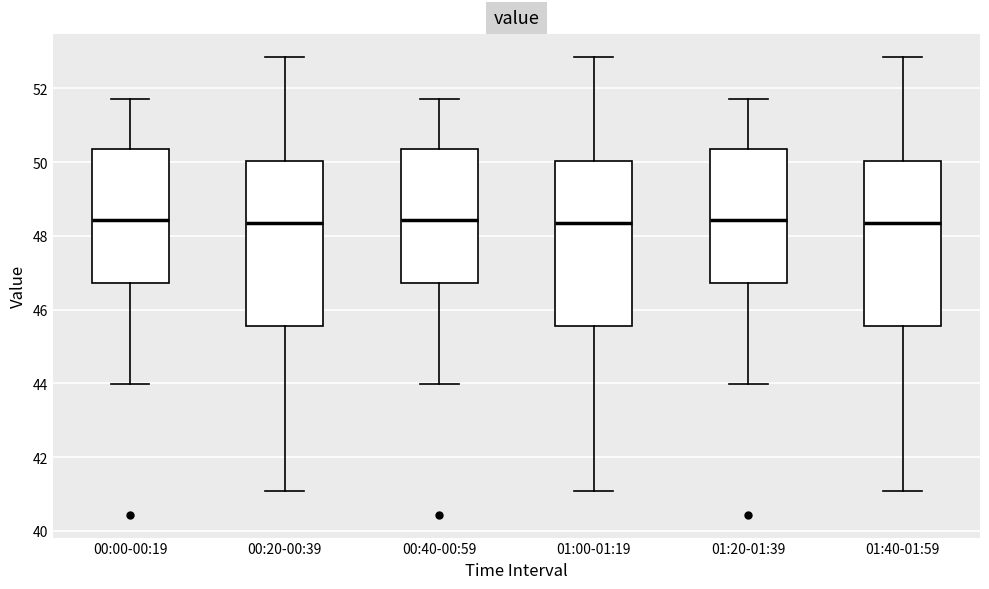

Reading left to right, transcribe this box plot: for each box, give where its median line is, the range the box spans, and where its two whiskers end, as read against the y-axis. The values are not printed on the chart, so give them approximately, as read against the axis.

00:00-00:19: median 48.4, box 46.8 to 50.4, whiskers 44.0 to 51.8
00:20-00:39: median 48.4, box 45.6 to 50.0, whiskers 41.0 to 52.8
00:40-00:59: median 48.4, box 46.8 to 50.4, whiskers 44.0 to 51.8
01:00-01:19: median 48.4, box 45.6 to 50.0, whiskers 41.0 to 52.8
01:20-01:39: median 48.4, box 46.8 to 50.4, whiskers 44.0 to 51.8
01:40-01:59: median 48.4, box 45.6 to 50.0, whiskers 41.0 to 52.8